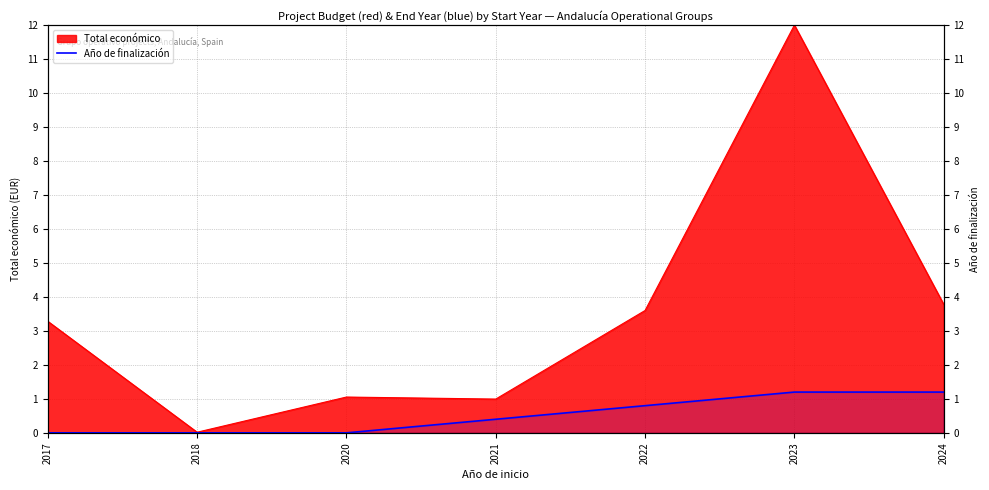

The chart shows a value of 1.3 at 2022. True or false?

False